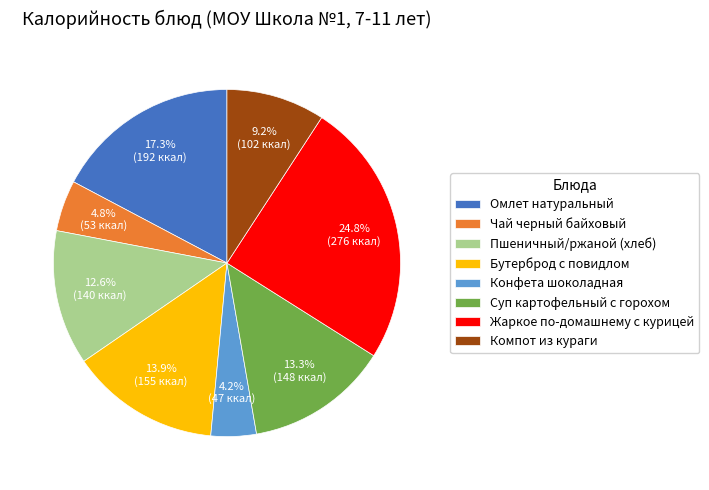

Approximately how many times larger is the value at Жаркое по-домашнему с курицей compared to Пшеничный/ржаной (хлеб)?

2.0